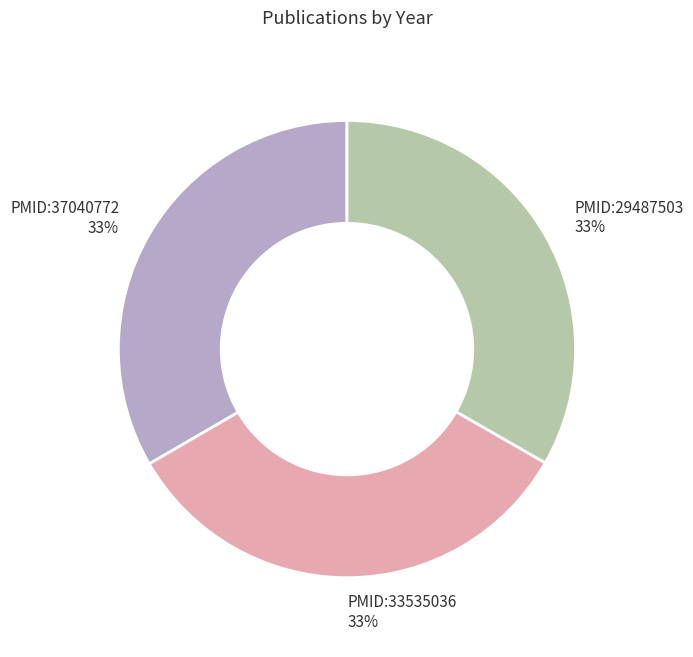

Does PMID:37040772 account for over 50% of the chart?

No